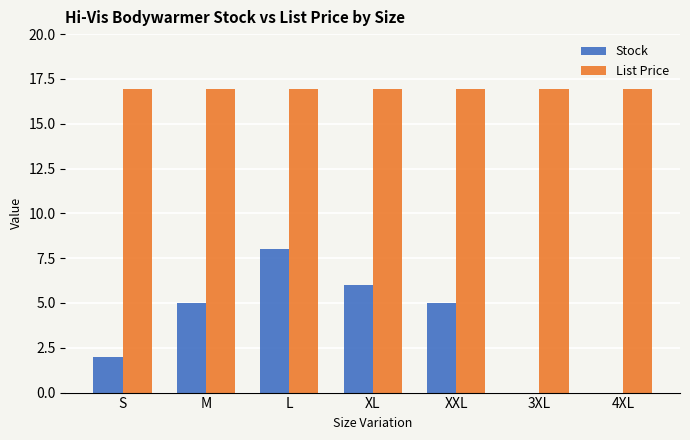

Which series has the largest range (max minus min)?

Stock